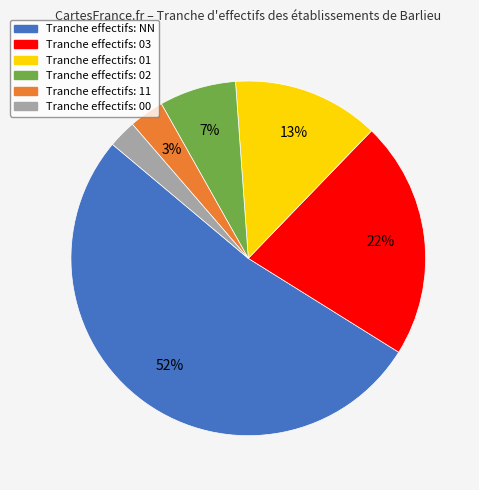

Is there a majority slice in this chart?

Yes